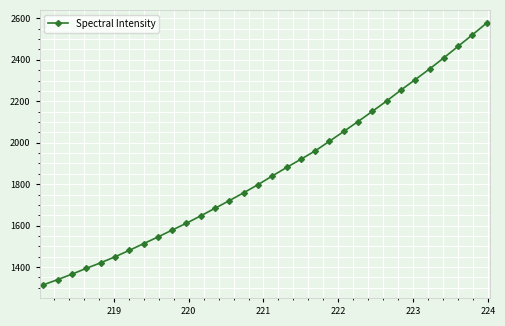

How many lines are shown in the chart?

1